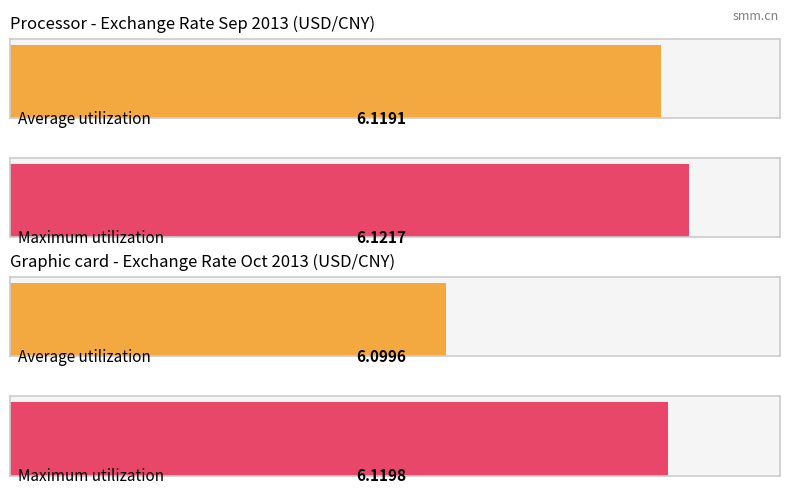

Is the value of Average utilization at 2013.09.30 greater than the value of Maximum utilization at 2013.10.10?

No